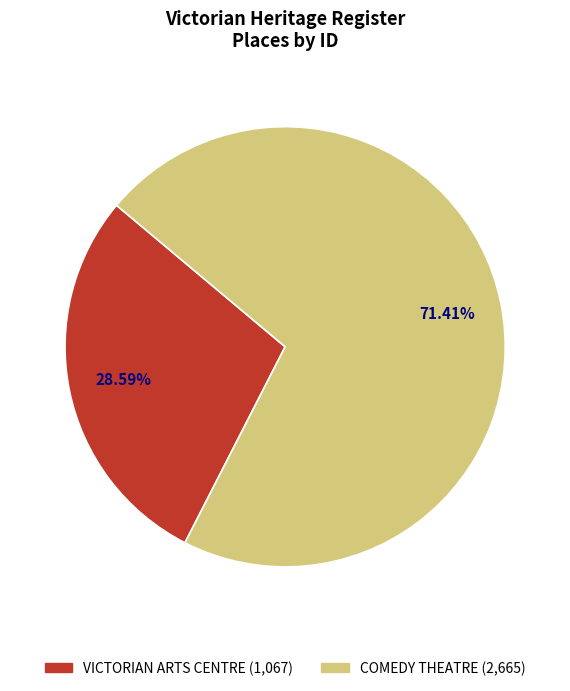

To the nearest percent, what is the difference between the COMEDY THEATRE and VICTORIAN ARTS CENTRE slice percentages?

43%